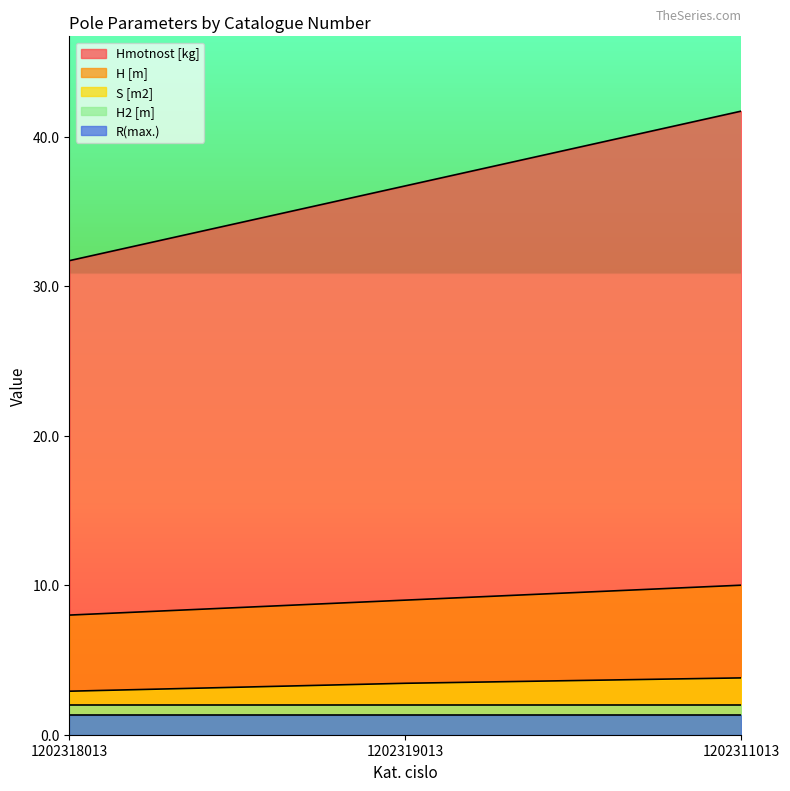

What is the smallest value displayed?

1.3